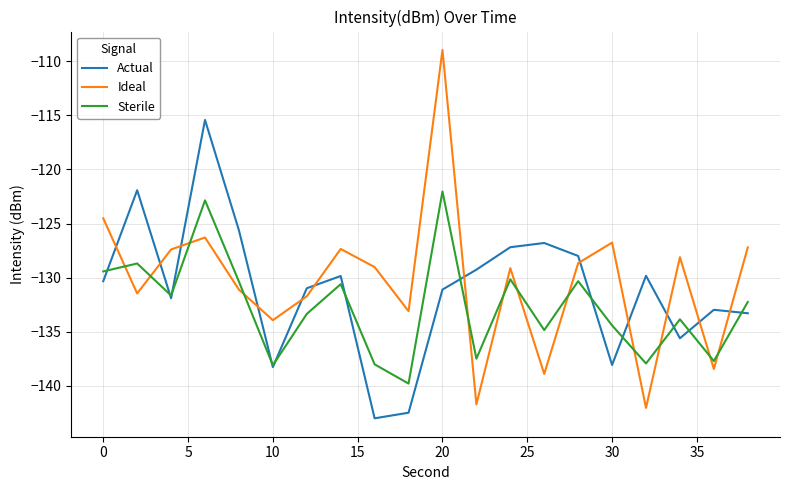

List the series in order of their peak value, highest first.

Ideal, Actual, Sterile